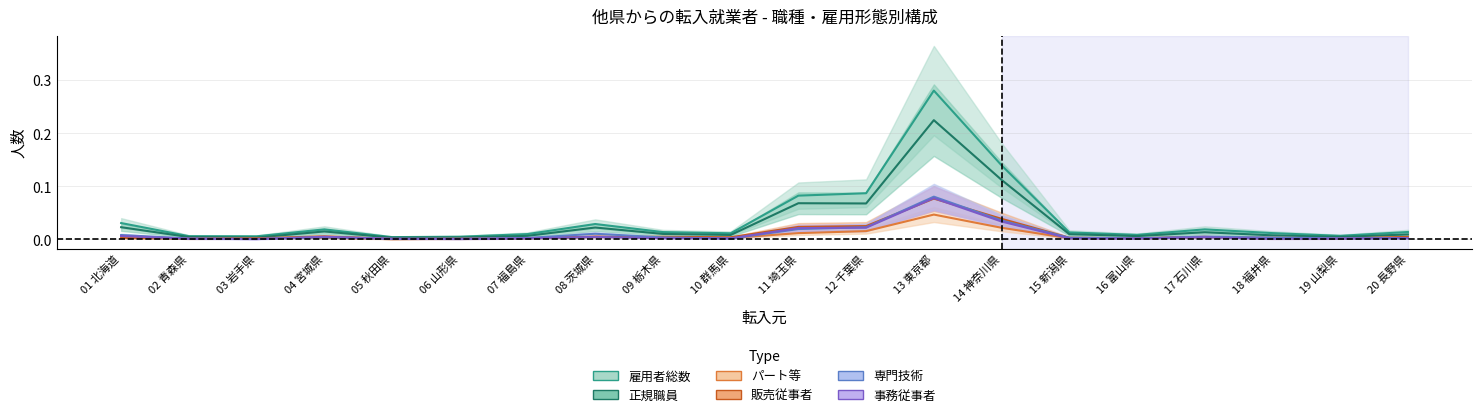

Which category has the lowest value across all series?

05 秋田県